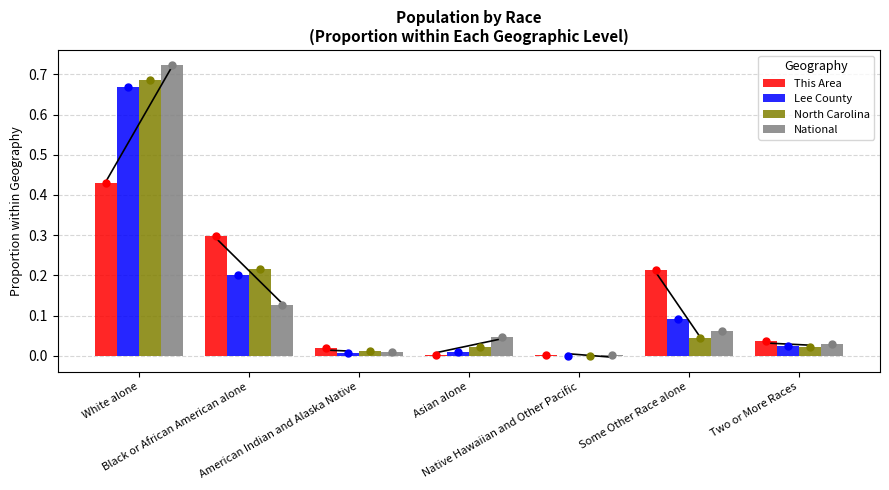

What is the sum of all National values?

1.0